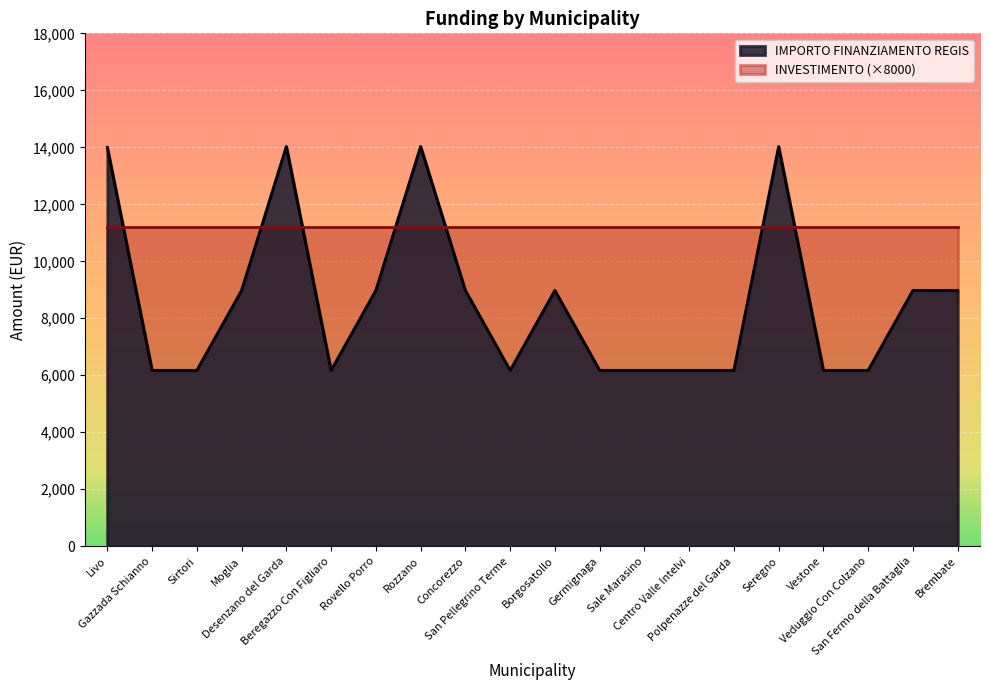

Which has a higher value, Gazzada Schianno or Livo?

Livo